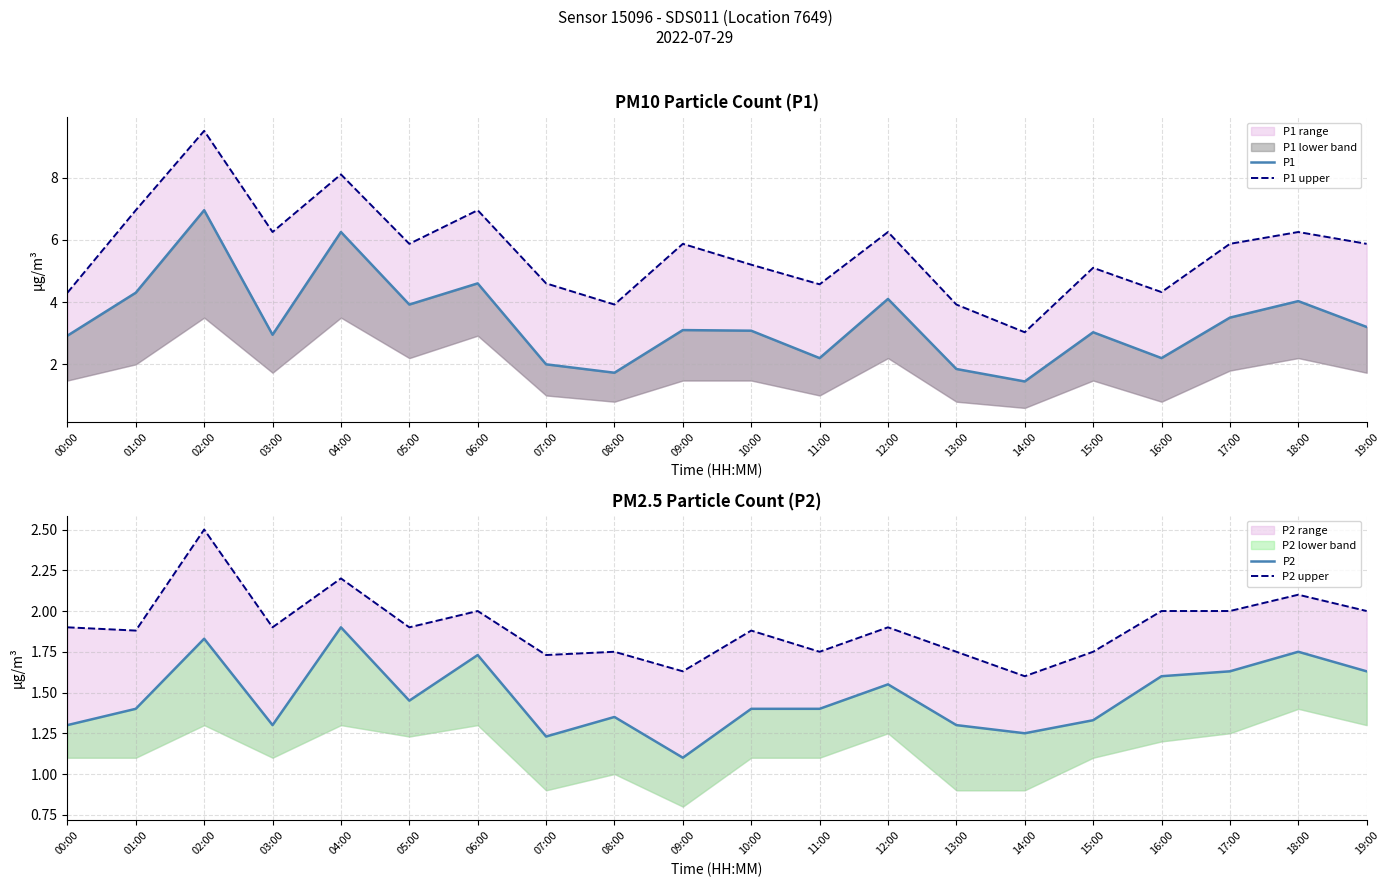

True or false: P2 upper has more than 0 interior local peaks.

True